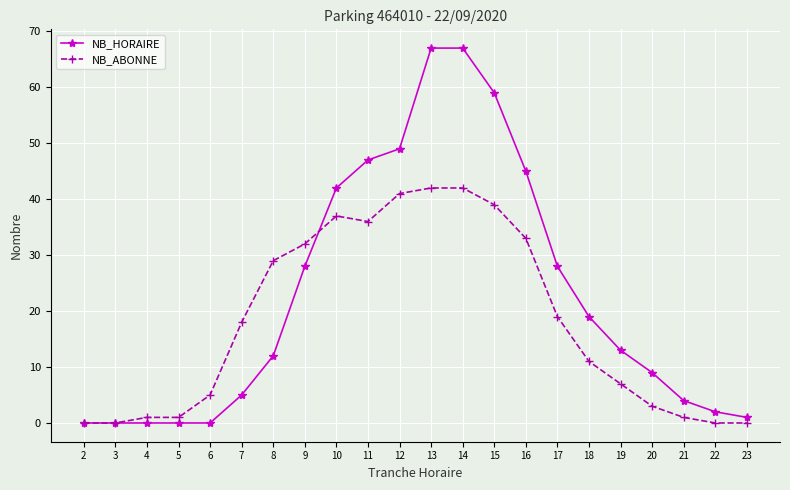

At 22, list the series in order from smallest to largest.

NB_ABONNE, NB_HORAIRE